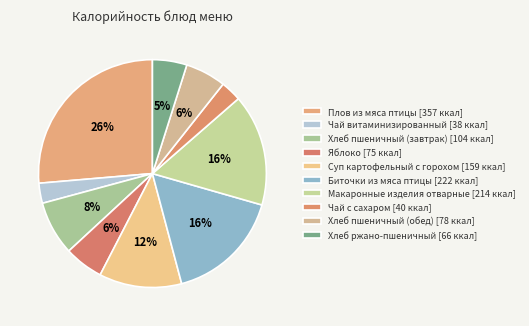

Count the number of slices in the pie.

10